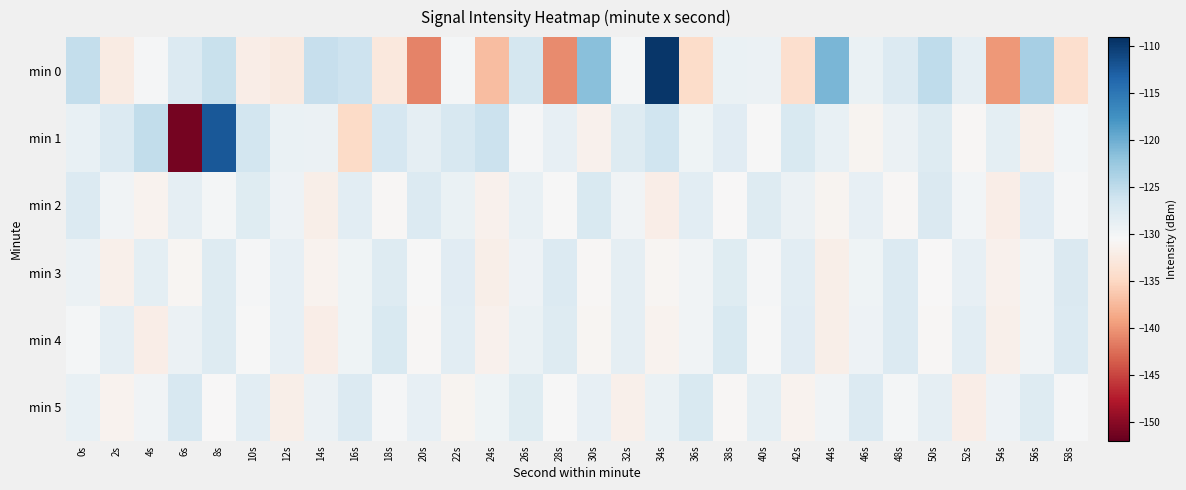

Reading left to right, transcribe all the data shown in this chart.

min 0: 0s=-125.3	2s=-132.3	4s=-130.2	6s=-127.6	8s=-125.7	10s=-132.0	12s=-132.5	14s=-125.5	16s=-126.1	18s=-132.8	20s=-141.2	22s=-130.1	24s=-137.2	26s=-126.7	28s=-140.6	30s=-121.5	32s=-130.0	34s=-109.6	36s=-134.4	38s=-129.0	40s=-129.2	42s=-134.1	44s=-120.7	46s=-129.1	48s=-127.6	50s=-125.1	52s=-128.5	54s=-139.8	56s=-123.3	58s=-134.1
min 1: 0s=-128.9	2s=-127.5	4s=-125.2	6s=-151.1	8s=-112.2	10s=-126.5	12s=-129.0	14s=-129.3	16s=-134.6	18s=-126.9	20s=-128.5	22s=-127.1	24s=-125.9	26s=-130.2	28s=-128.7	30s=-131.4	32s=-127.8	34s=-126.3	36s=-129.6	38s=-128.1	40s=-130.5	42s=-127.2	44s=-128.9	46s=-131.1	48s=-129.3	50s=-127.7	52s=-130.8	54s=-128.4	56s=-131.6	58s=-129.9
min 2: 0s=-127.5	2s=-129.8	4s=-131.2	6s=-128.6	8s=-130.1	10s=-127.9	12s=-129.4	14s=-131.8	16s=-128.3	18s=-130.7	20s=-127.6	22s=-129.1	24s=-131.5	26s=-128.9	28s=-130.4	30s=-127.3	32s=-129.7	34s=-131.9	36s=-128.2	38s=-130.6	40s=-127.8	42s=-129.3	44s=-131.1	46s=-128.7	48s=-130.8	50s=-127.4	52s=-129.9	54s=-132.0	56s=-128.1	58s=-130.3
min 3: 0s=-129.2	2s=-131.6	4s=-128.4	6s=-130.9	8s=-127.7	10s=-130.2	12s=-128.8	14s=-131.3	16s=-129.6	18s=-127.8	20s=-130.5	22s=-128.1	24s=-131.7	26s=-129.4	28s=-127.5	30s=-130.8	32s=-128.5	34s=-131.0	36s=-129.7	38s=-127.9	40s=-130.3	42s=-128.2	44s=-131.8	46s=-129.5	48s=-127.6	50s=-130.6	52s=-128.7	54s=-131.4	56s=-129.8	58s=-127.4
min 4: 0s=-130.1	2s=-128.5	4s=-131.9	6s=-129.3	8s=-127.7	10s=-130.4	12s=-128.8	14s=-132.0	16s=-129.6	18s=-127.2	20s=-130.7	22s=-128.3	24s=-131.5	26s=-129.1	28s=-127.8	30s=-130.9	32s=-128.6	34s=-131.2	36s=-129.8	38s=-127.3	40s=-130.5	42s=-128.1	44s=-131.7	46s=-129.4	48s=-127.6	50s=-130.8	52s=-128.2	54s=-131.6	56s=-129.7	58s=-127.5
min 5: 0s=-128.9	2s=-131.3	4s=-129.7	6s=-127.1	8s=-130.6	10s=-128.2	12s=-131.8	14s=-129.2	16s=-127.5	18s=-130.3	20s=-128.7	22s=-131.1	24s=-129.5	26s=-127.9	28s=-130.4	30s=-128.8	32s=-131.6	34s=-129.0	36s=-127.3	38s=-130.7	40s=-128.4	42s=-131.2	44s=-129.8	46s=-127.6	48s=-130.1	50s=-128.5	52s=-131.9	54s=-129.4	56s=-127.8	58s=-130.2